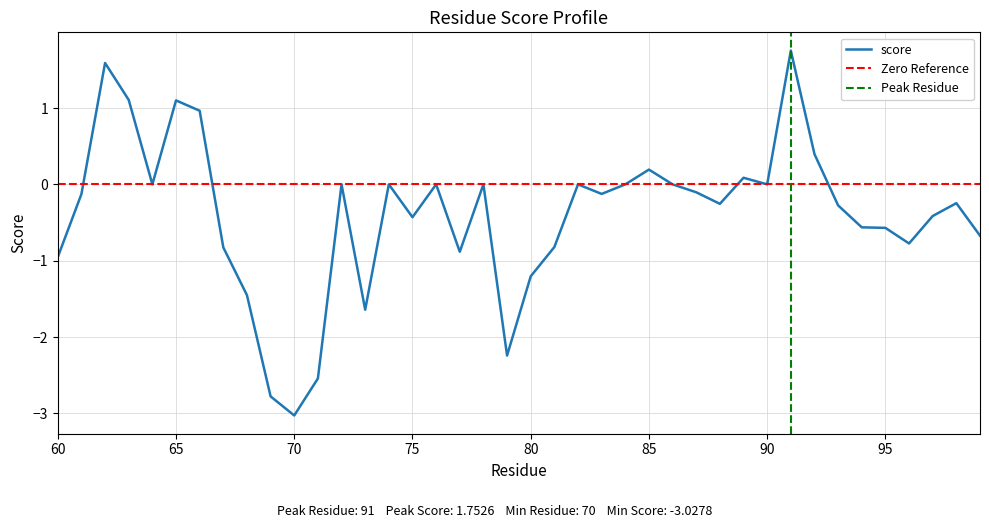

The value at 65 is 1.1. True or false?

True